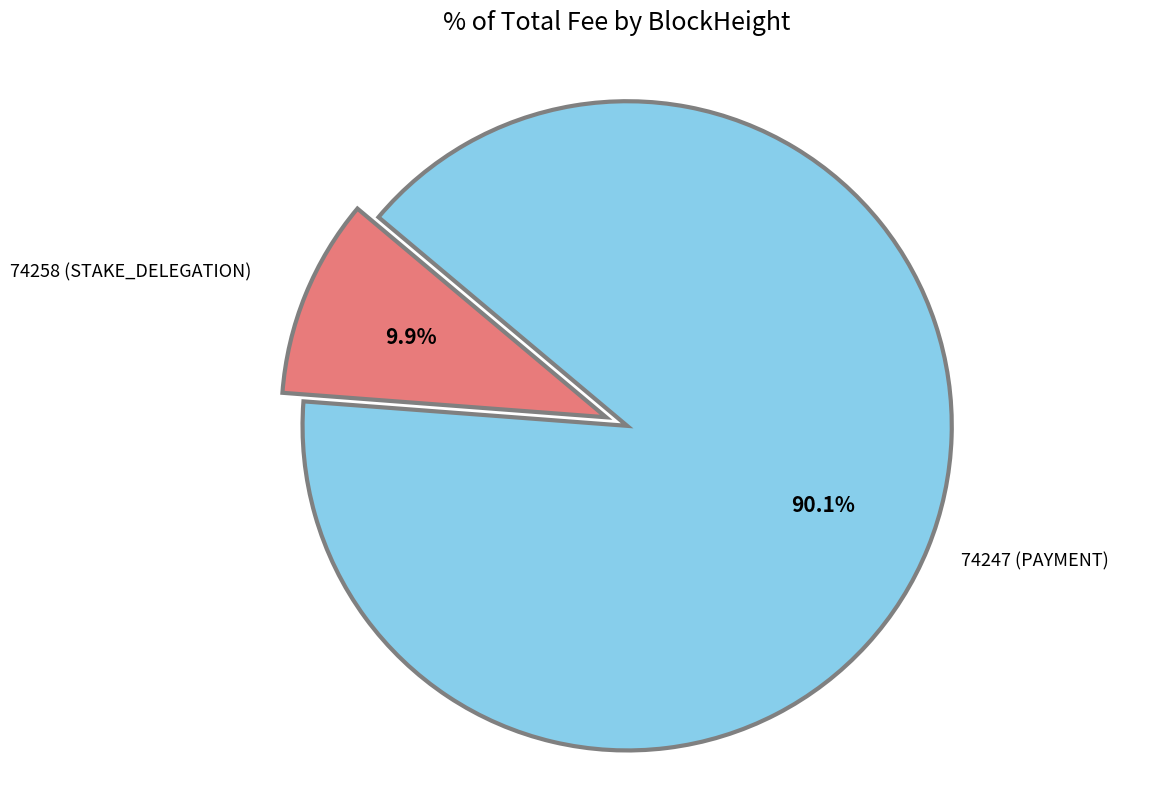

To the nearest percent, what is the average slice percentage?

50%